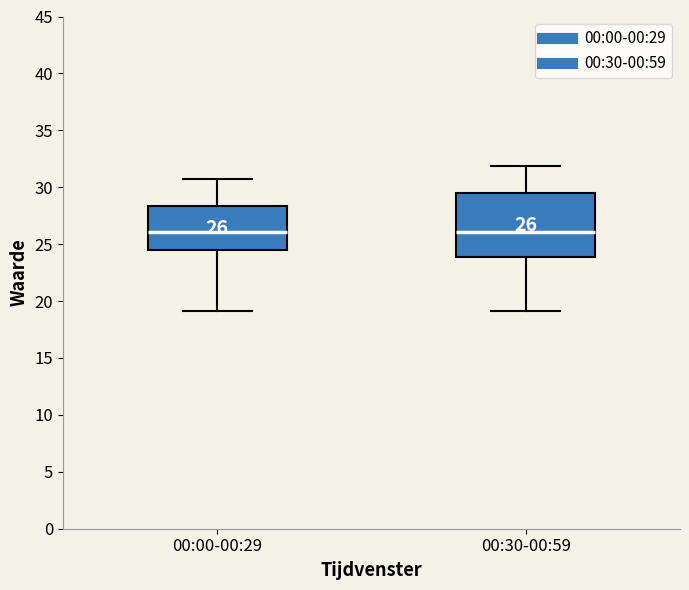

Comparing the boxes themselves (not the whiskers), which one is the tallest?

00:30-00:59